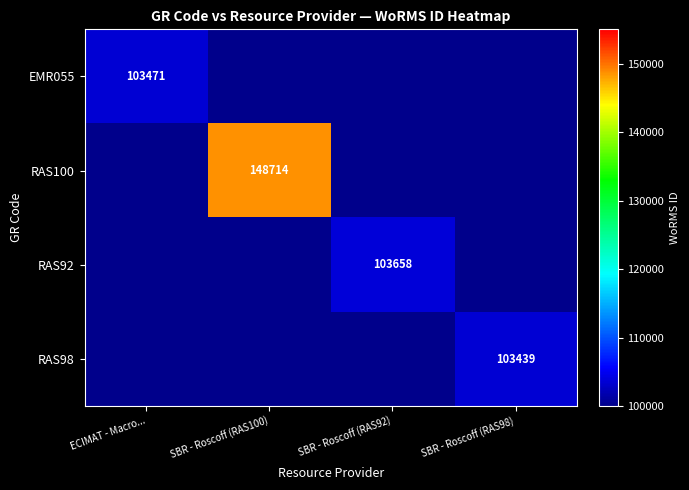

True or false: EMR055 has a value of 39759 at ECIMAT - Macro....

False